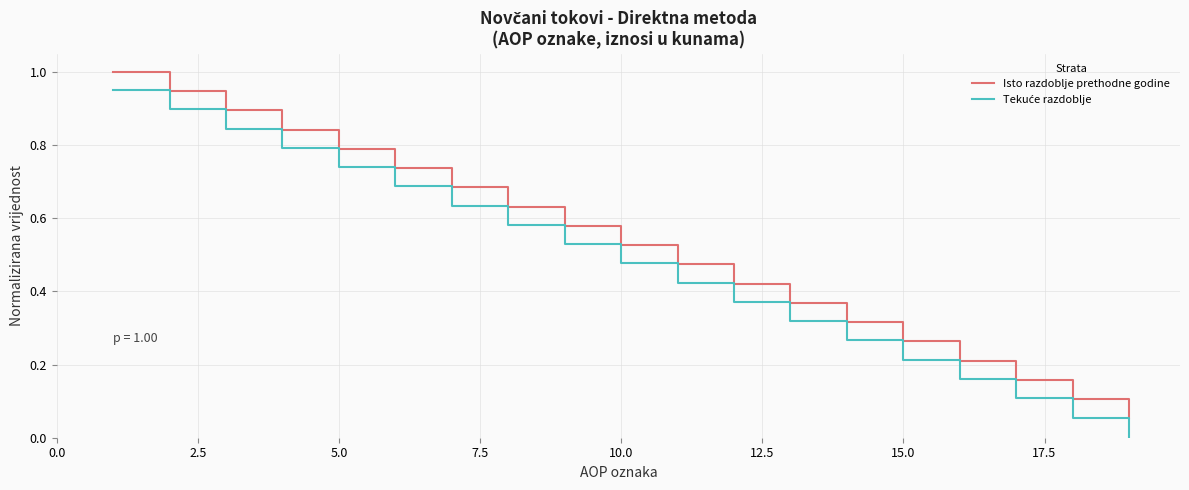

True or false: Isto razdoblje prethodne godine has more than 0 interior local peaks.

False